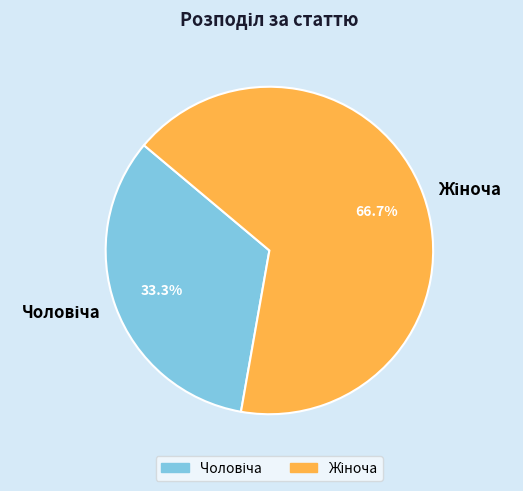

Does any single category account for the majority?

Yes